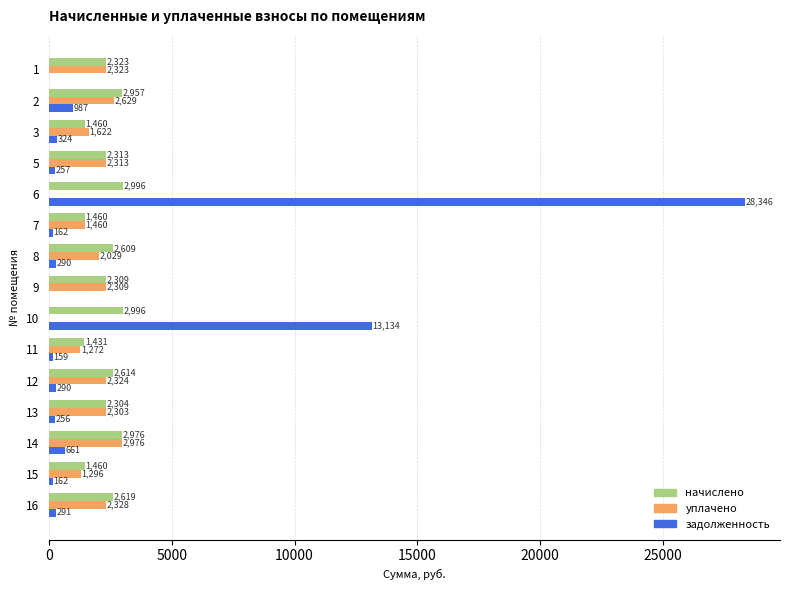

Which series has the widest spread of values?

задолженность